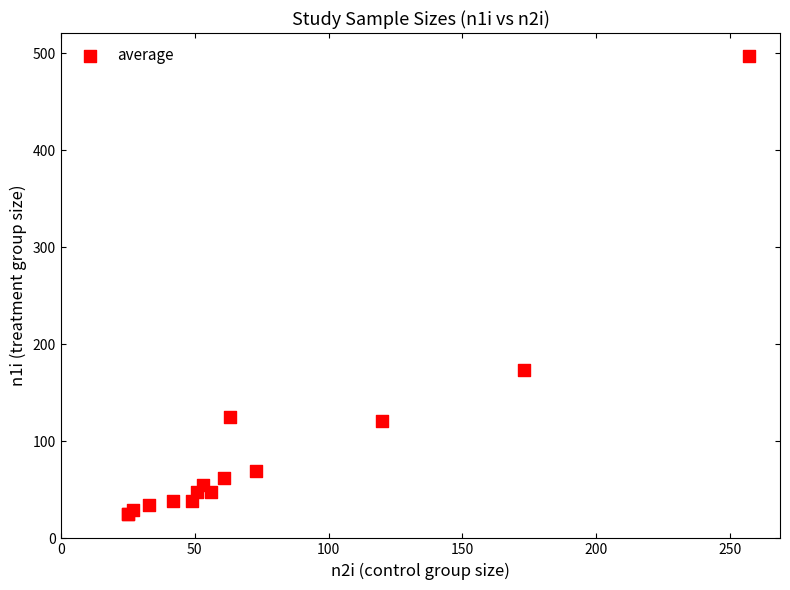

What Y value in the scatter plot is closest to 261?

173